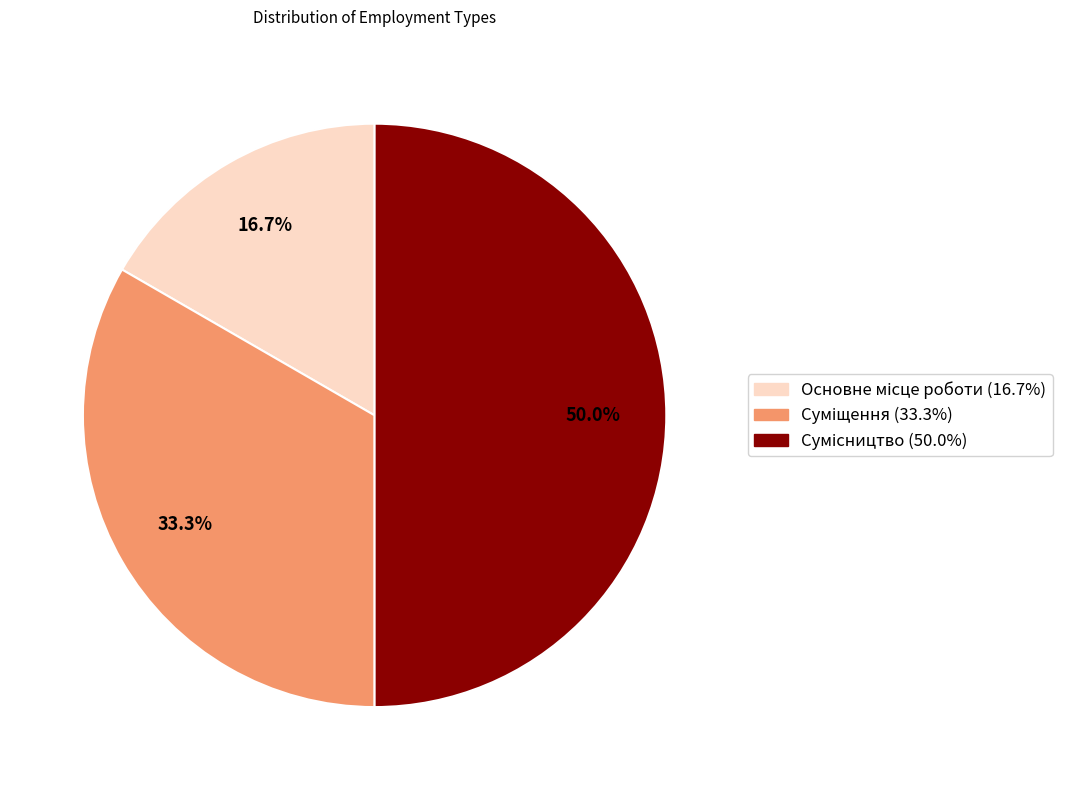

Count the number of slices in the pie.

3